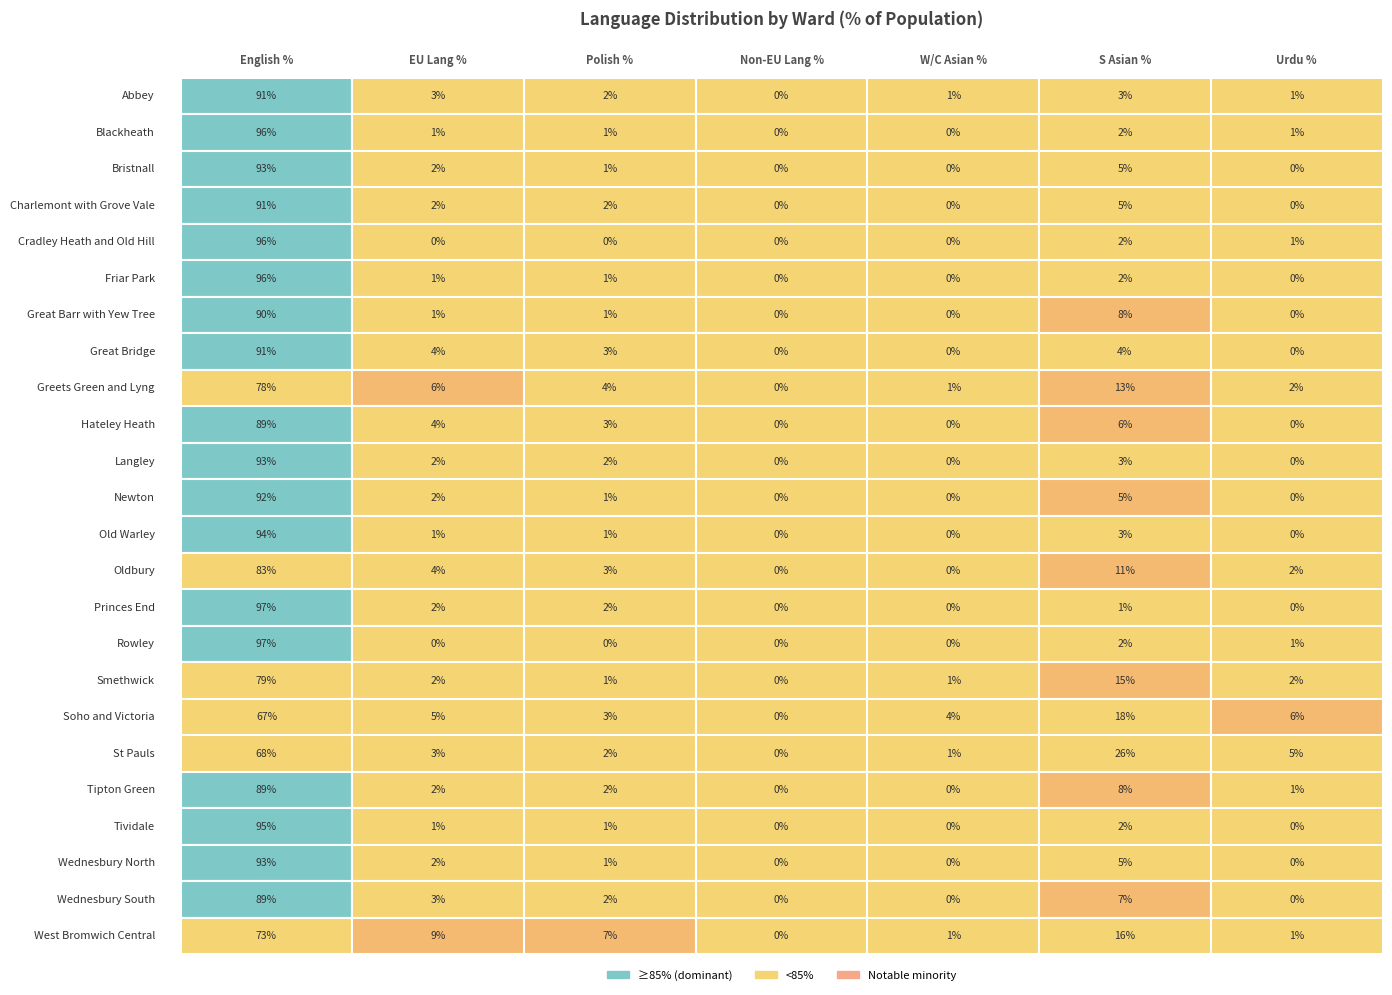

Rank the series by their maximum value, from highest to lowest.

Rowley, Princes End, Friar Park, Blackheath, Cradley Heath and Old Hill, Tividale, Old Warley, Langley, Wednesbury North, Bristnall, Newton, Charlemont with Grove Vale, Great Bridge, Abbey, Great Barr with Yew Tree, Hateley Heath, Wednesbury South, Tipton Green, Oldbury, Smethwick, Greets Green and Lyng, West Bromwich Central, St Pauls, Soho and Victoria